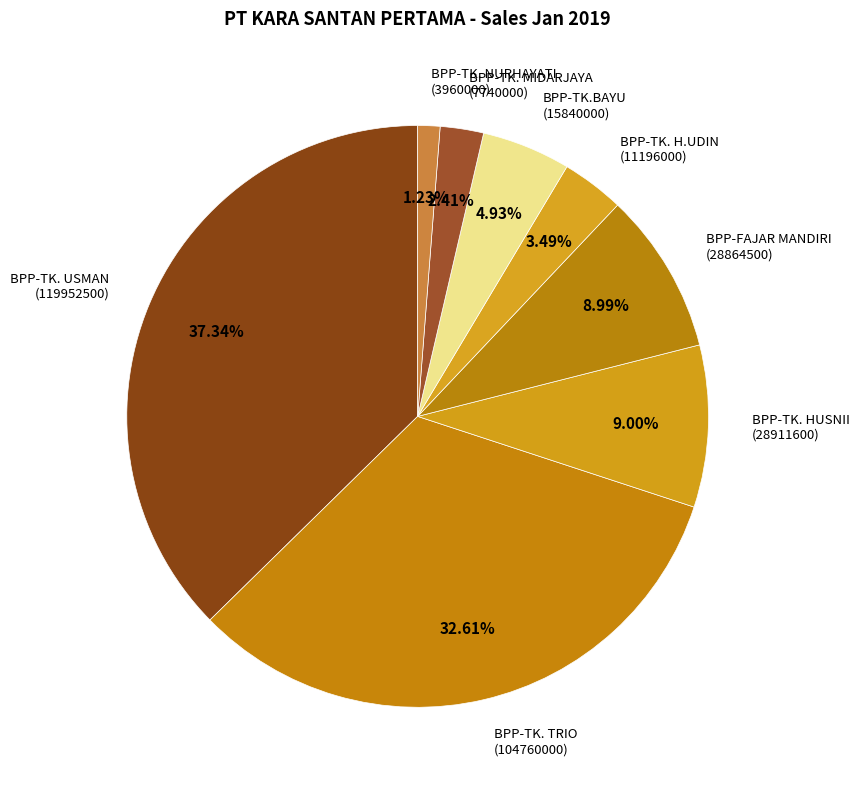

Which category has the biggest portion of the pie?

BPP-TK. USMAN (119952500)